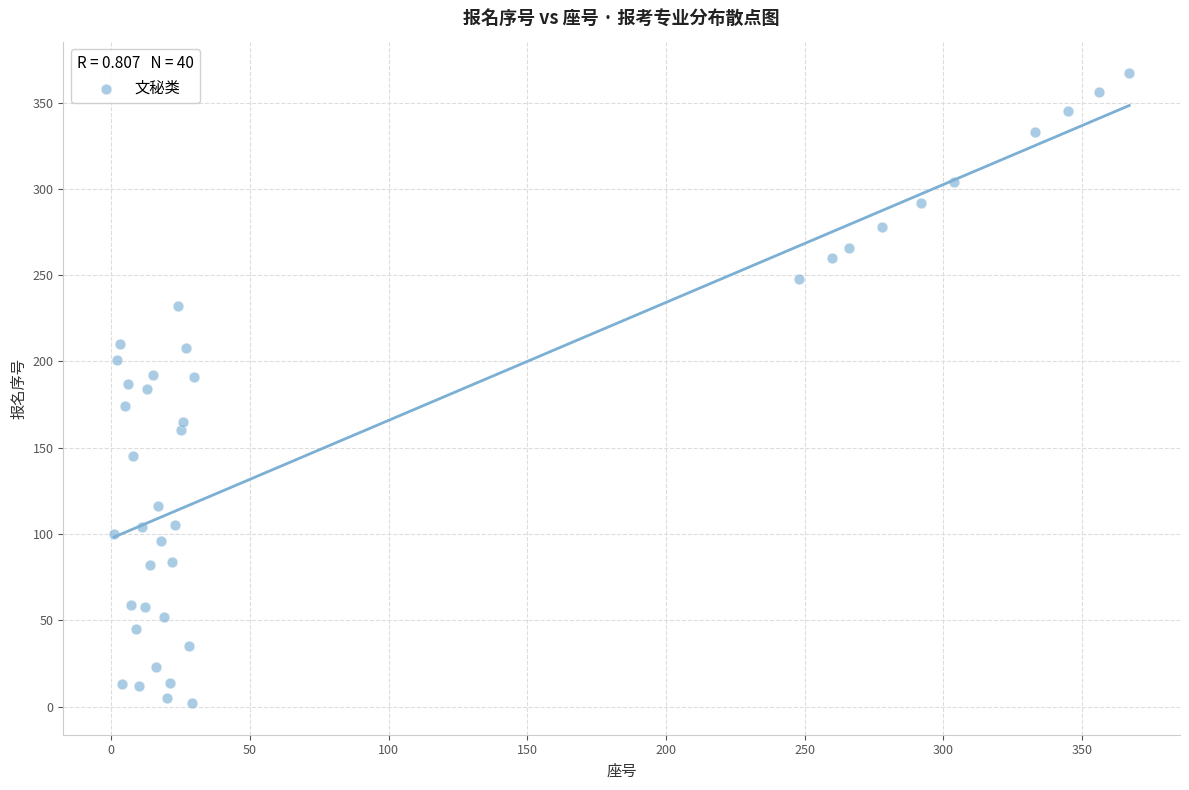

What is the range of Y values (max minus min)?

365